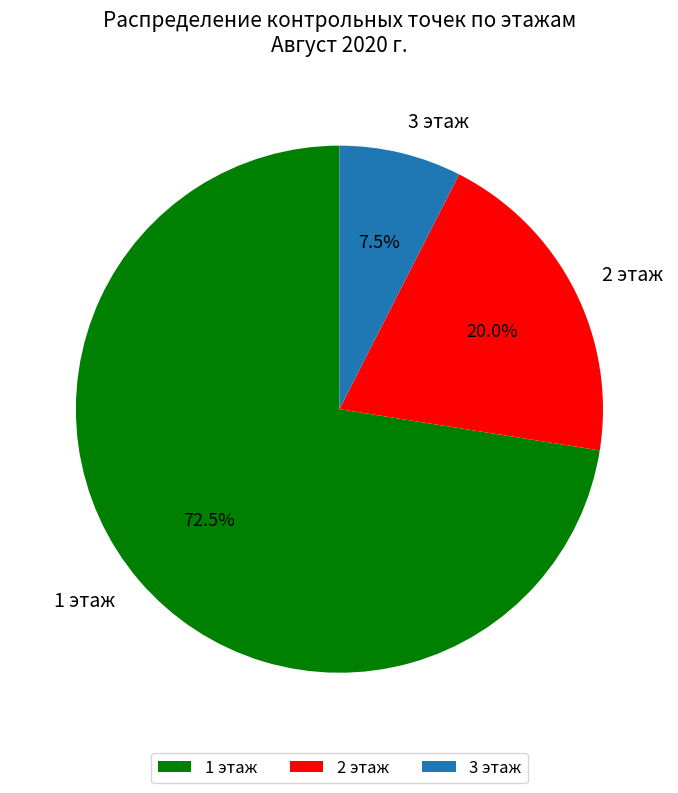

To the nearest percent, what is the average slice percentage?

33%